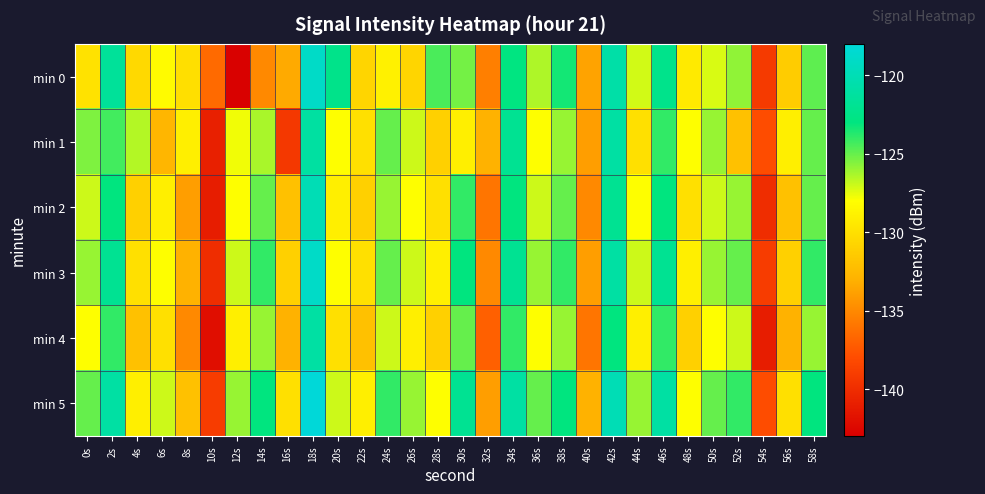

What is the spread (max minus min) of values at 16s?

9.3